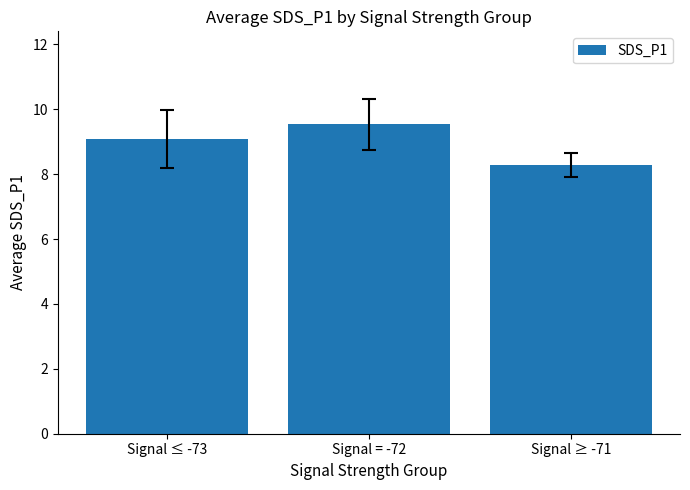

What is the value of the 1st bar from the left?

9.1